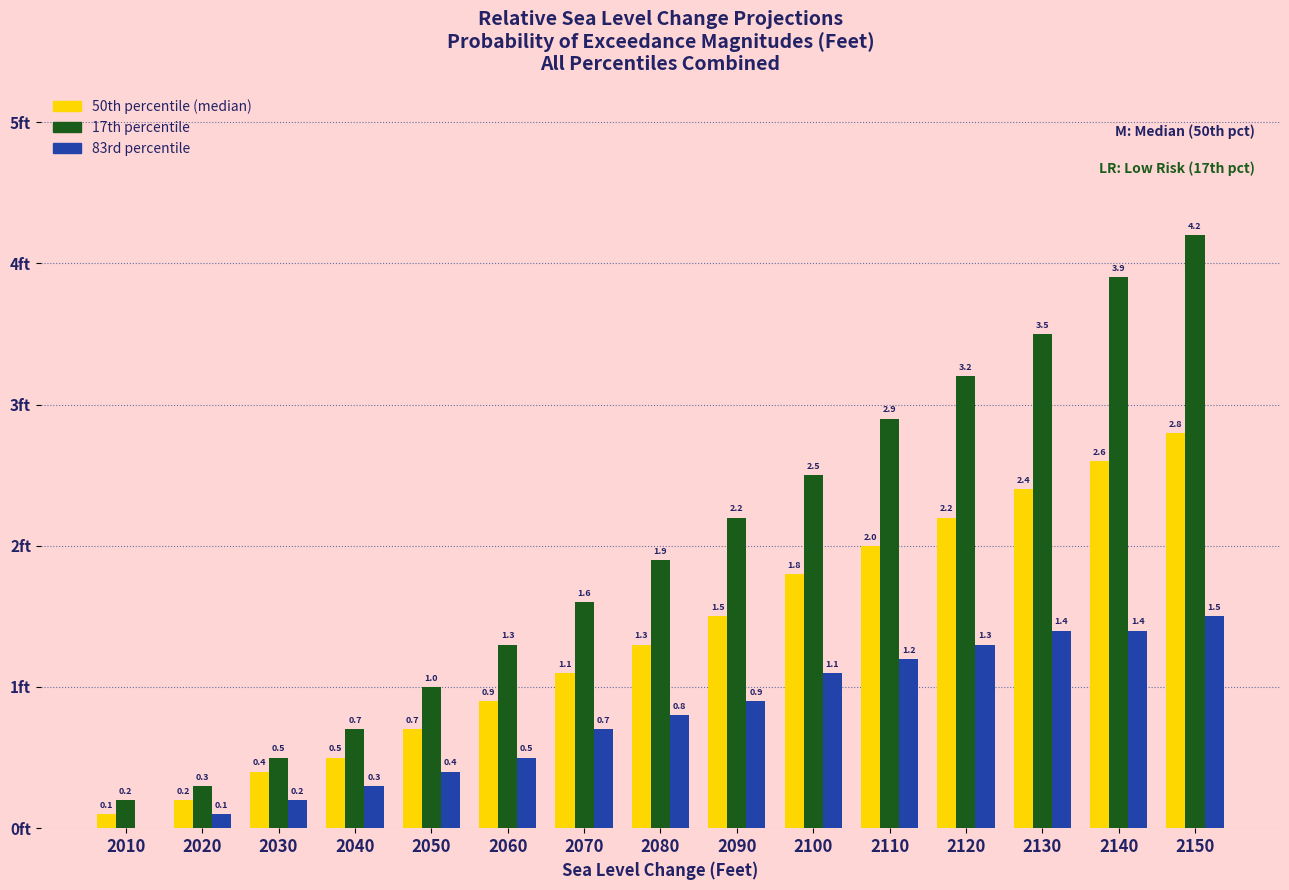

Which series changed the most between 2030 and 2150?

17th percentile